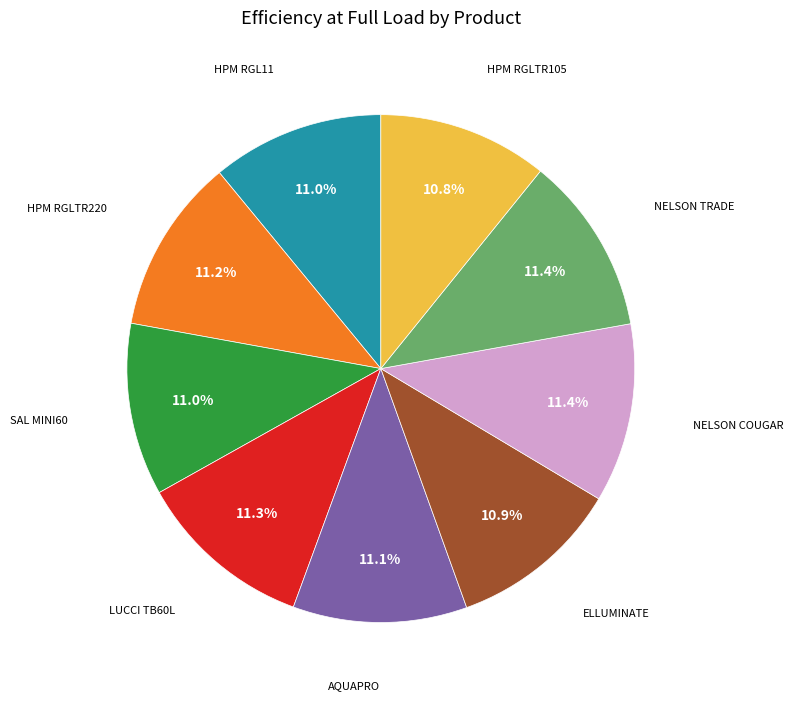

Is there a majority slice in this chart?

No